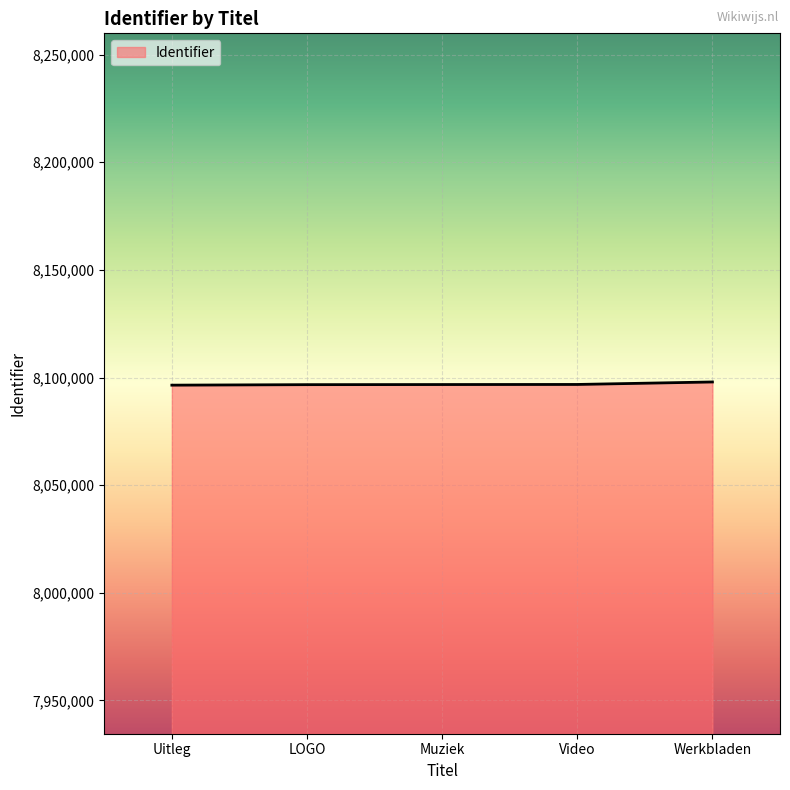

What is the minimum value shown in the chart?

8096459